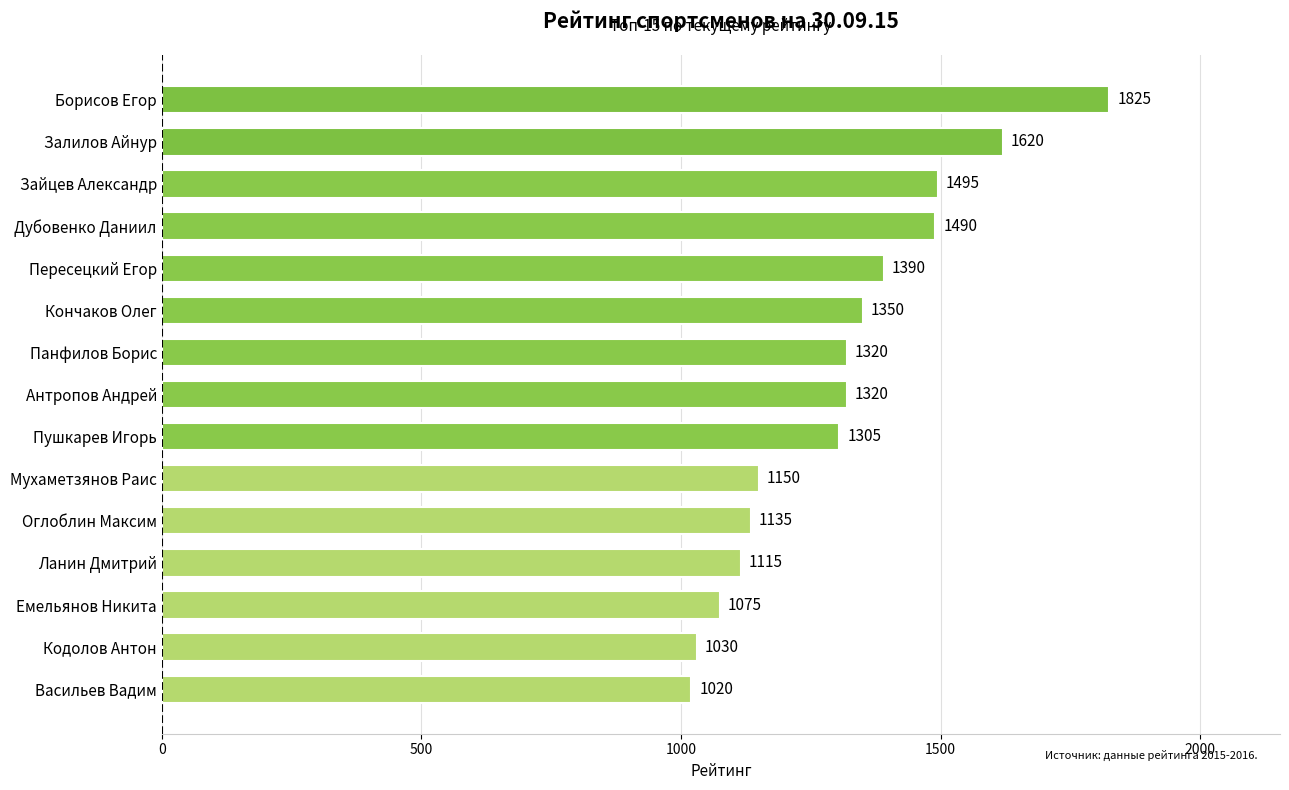

True or false: the data shows 856 at Пушкарев Игорь.

False